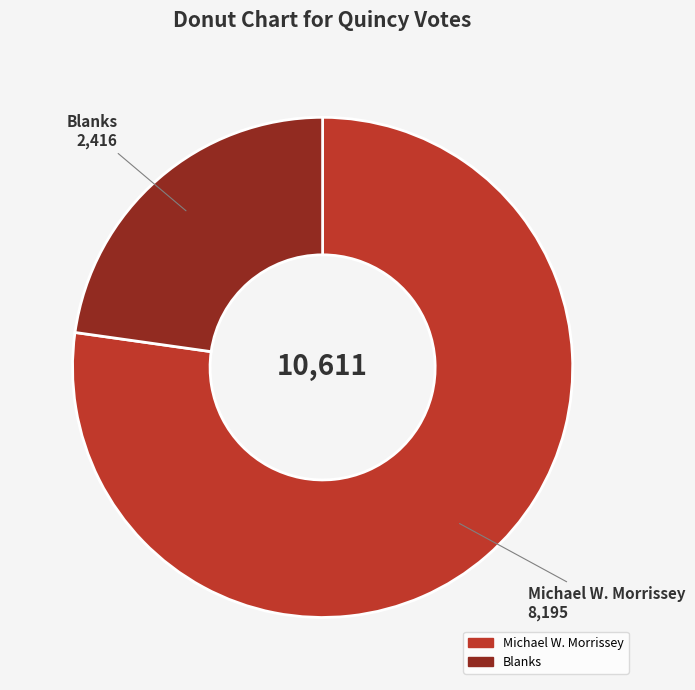

Does any single category account for the majority?

Yes